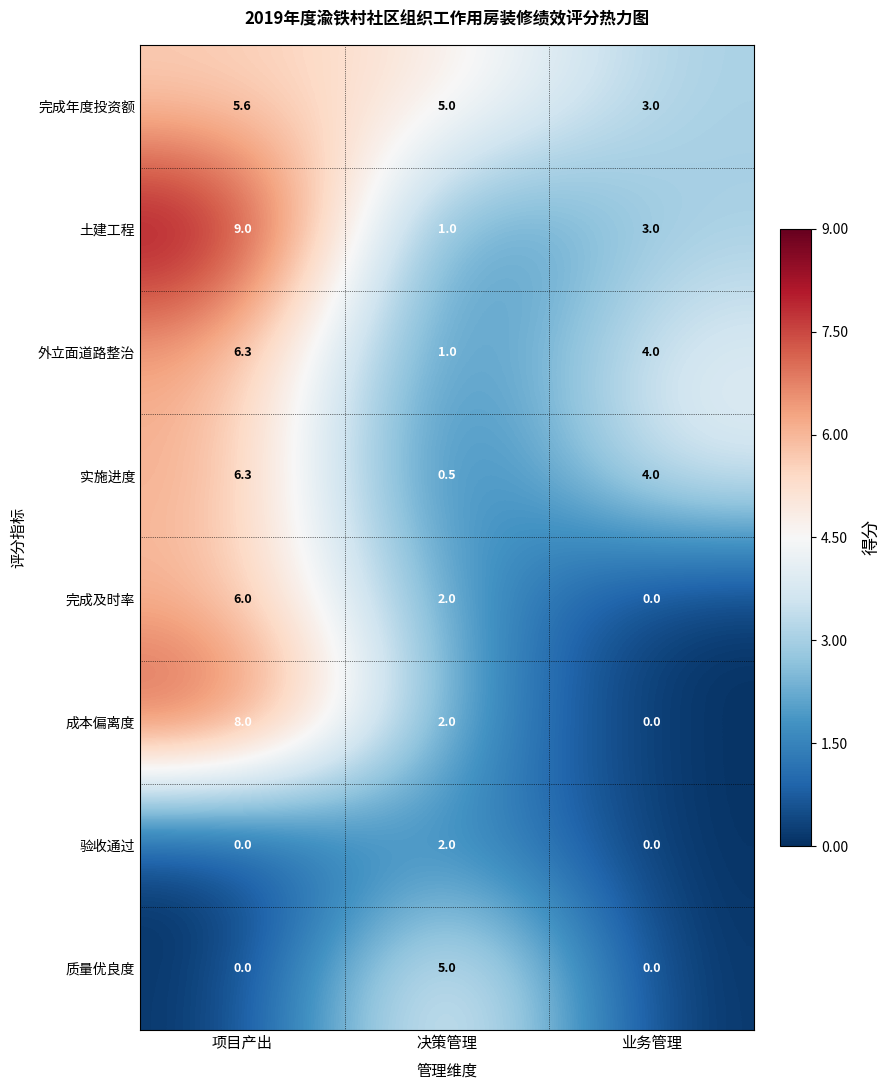

Reading left to right, extract all data points from this chart.

完成年度投资额: 5.6	5.0	3.0
土建工程: 9.0	1.0	3.0
外立面道路整治: 6.3	1.0	4.0
实施进度: 6.3	0.5	4.0
完成及时率: 6.0	2.0	0.0
成本偏离度: 8.0	2.0	0.0
验收通过: 0.0	2.0	0.0
质量优良度: 0.0	5.0	0.0